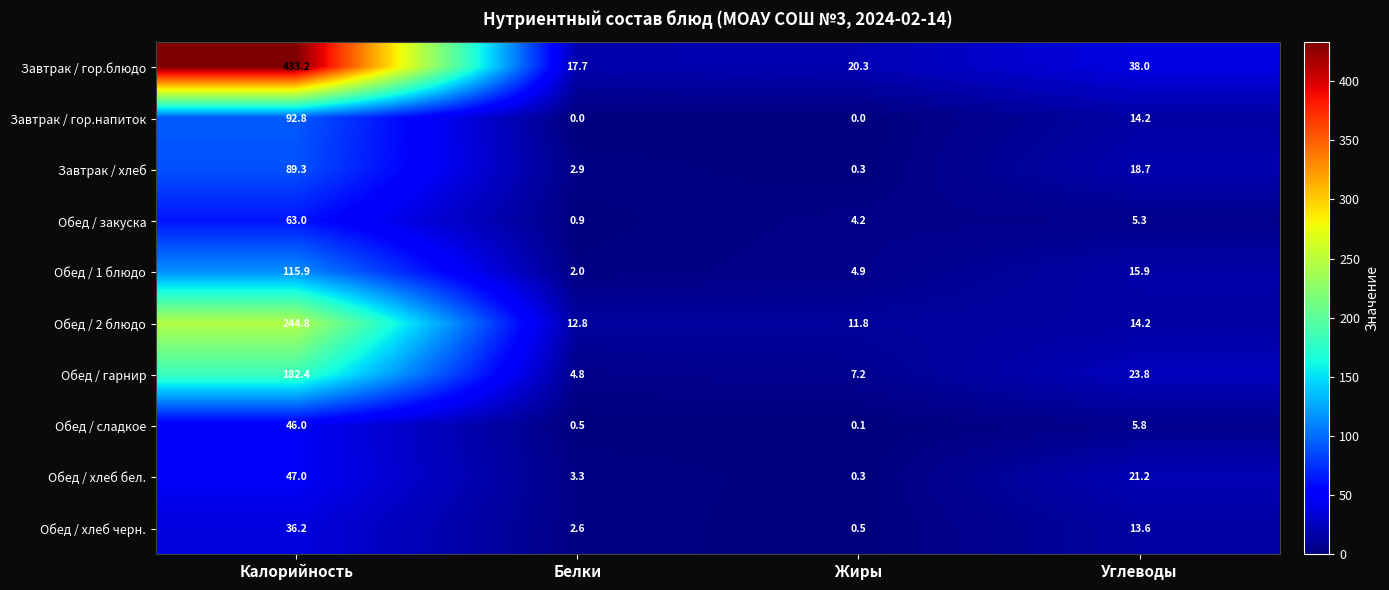

At which category is the sum across all series the highest?

Калорийность